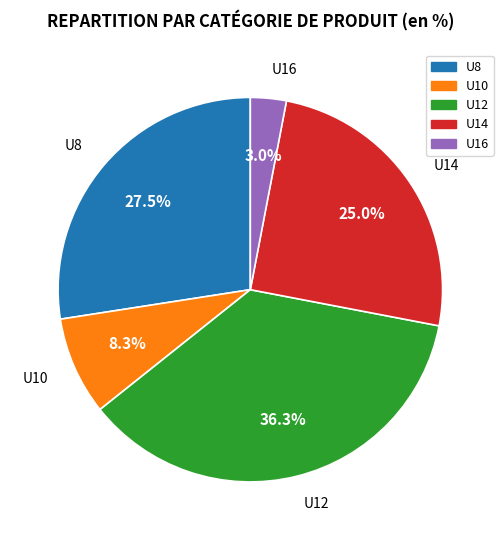

To the nearest percent, what is the difference between the U10 and U16 slice percentages?

5%